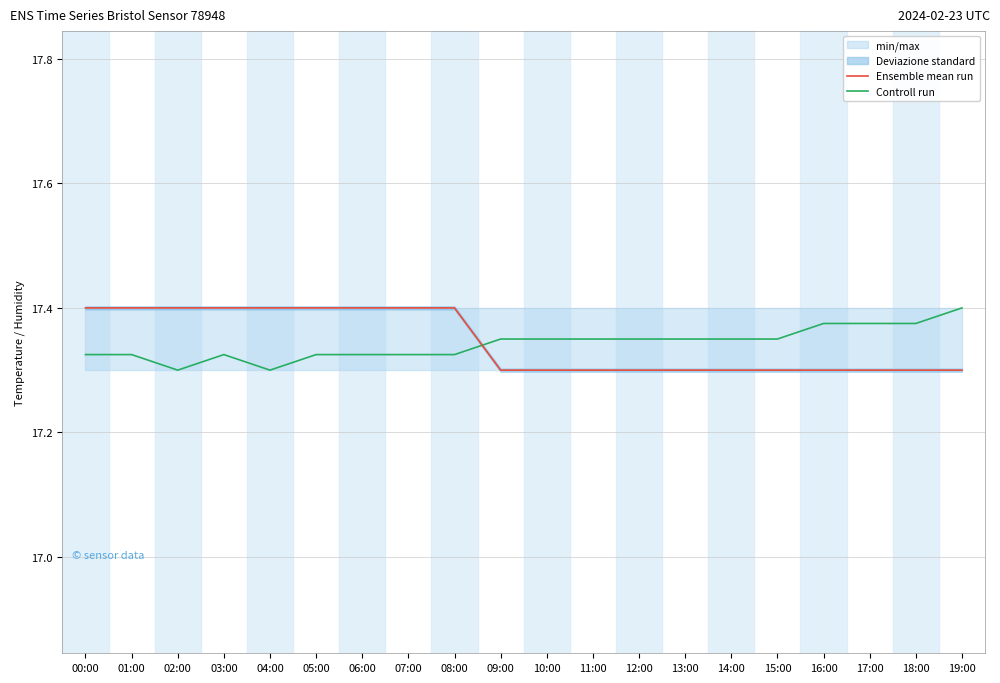

Where do Ensemble mean run and Controll run first cross each other?

08:00 and 09:00